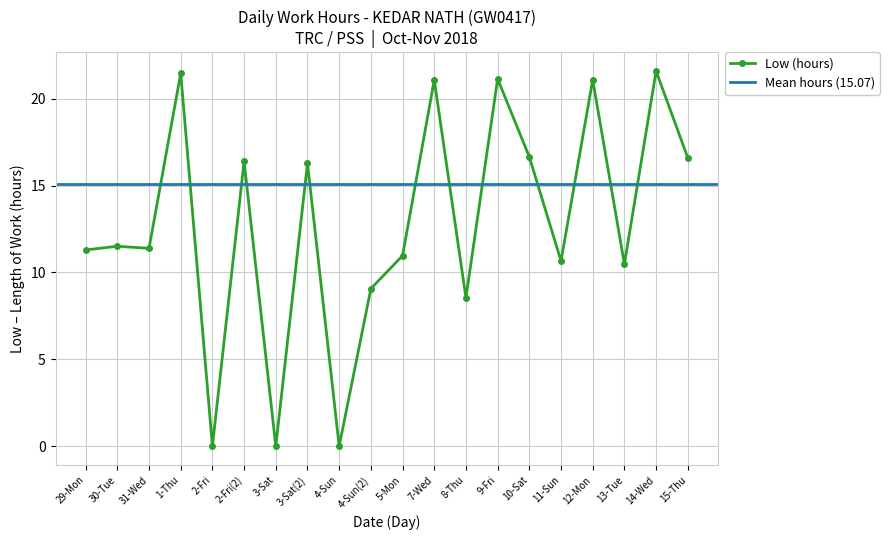

True or false: the data shows 0.0 at 2-Fri.

True